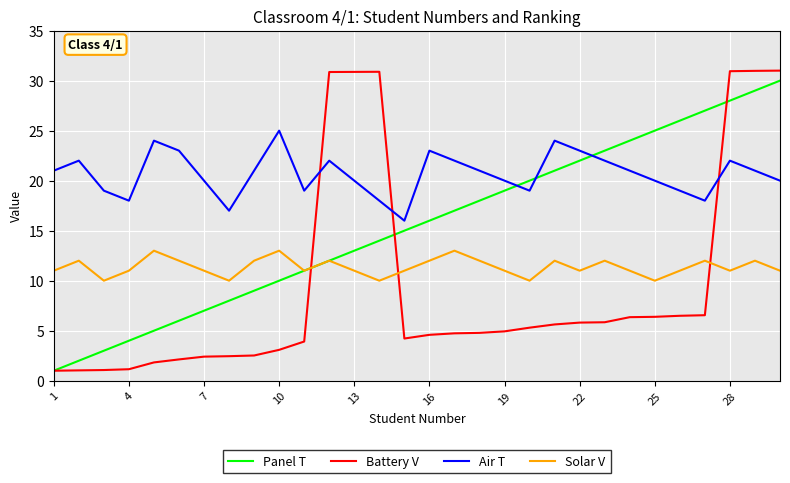

How many times do Solar V and Battery V cross each other?

3